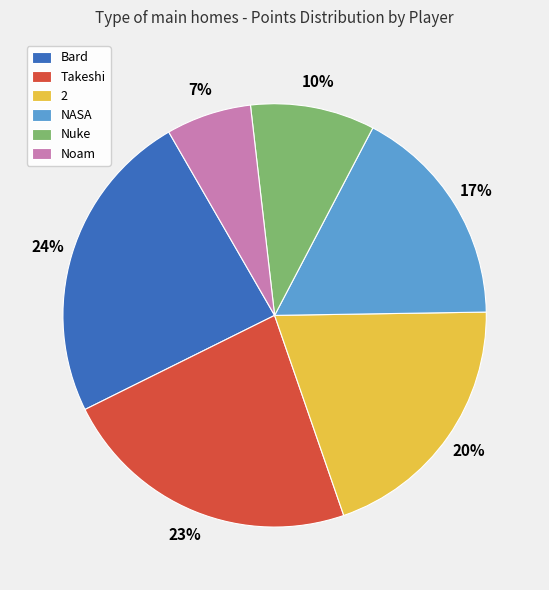

Is there any slice that represents more than half of the pie?

No